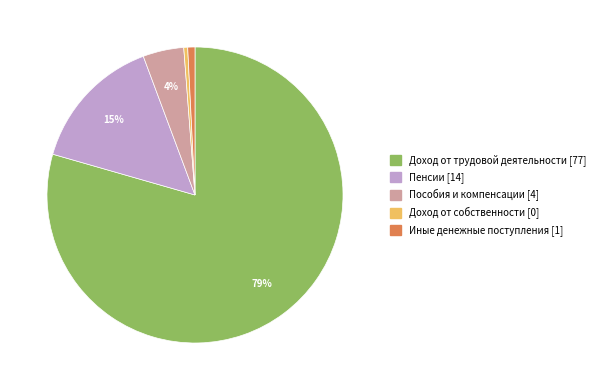

How many slices are in this pie chart?

5